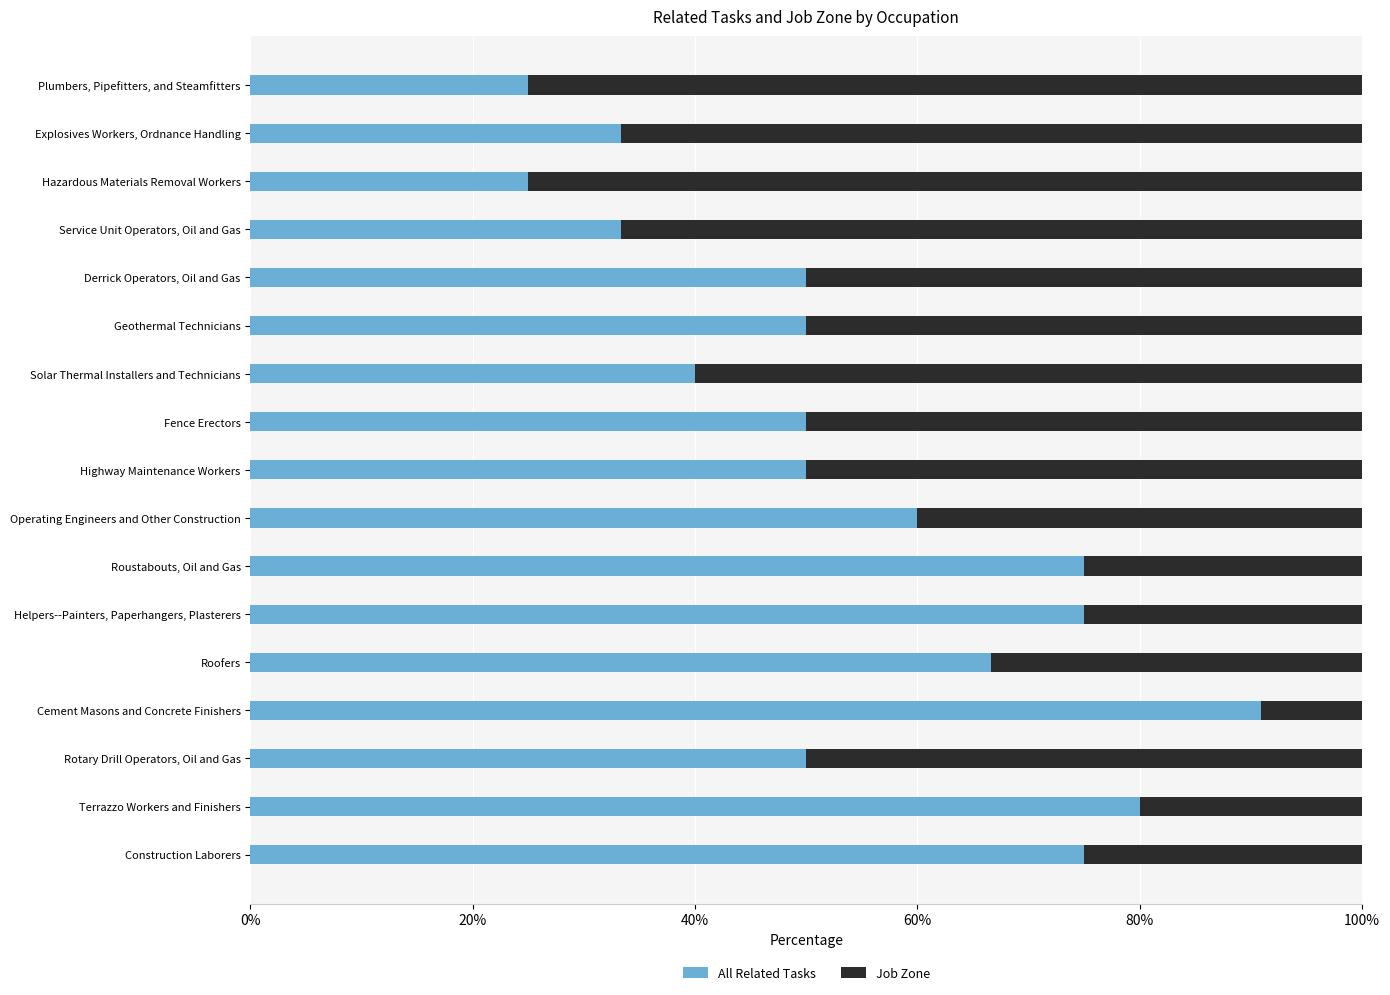

What is the total value across all series at Plumbers, Pipefitters, and Steamfitters?

100.0